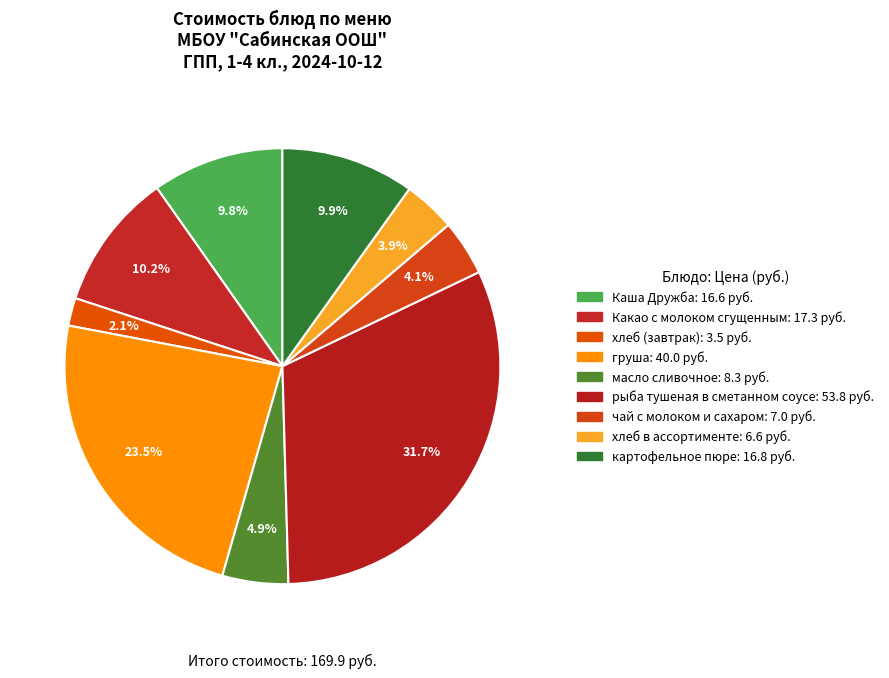

Count the number of slices in the pie.

9